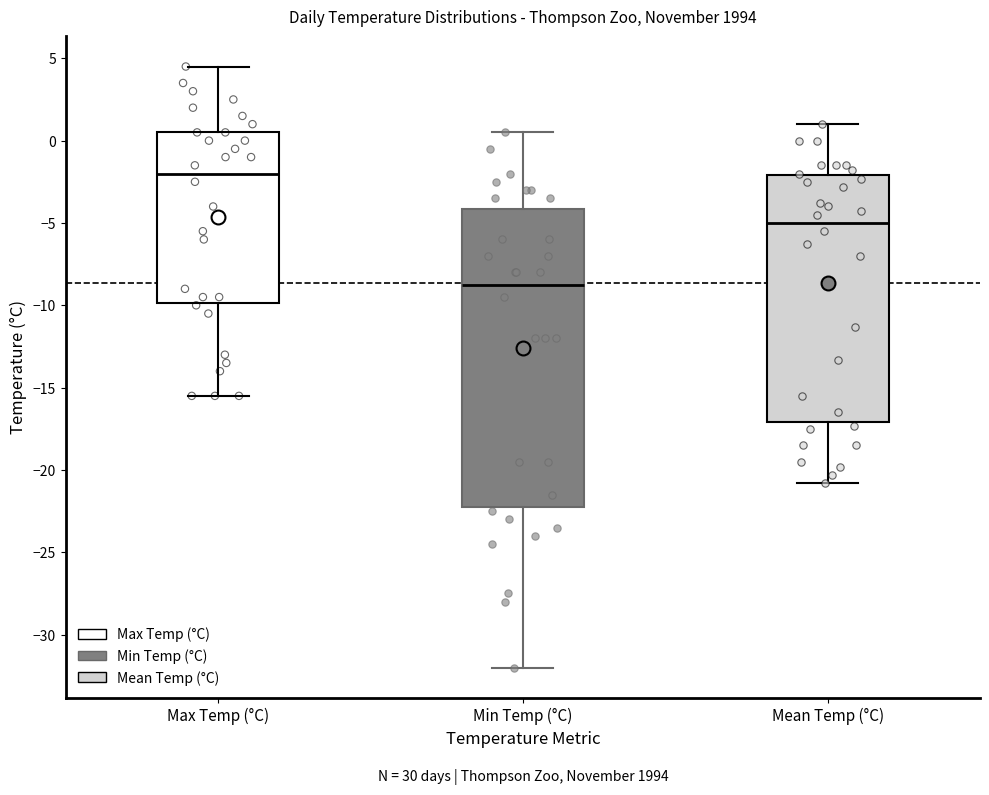

Reading left to right, read every box against the y-axis: the position of its median line, the range the box covers, and the ends of its whiskers. The values are not printed on the chart, so give them approximately, as read against the axis.

Max Temp (°C): median -2.0, box -10.0 to 0.5, whiskers -15.5 to 4.5
Min Temp (°C): median -8.5, box -22.0 to -4.0, whiskers -32.0 to 0.5
Mean Temp (°C): median -5.0, box -17.0 to -2.0, whiskers -21.0 to 1.0